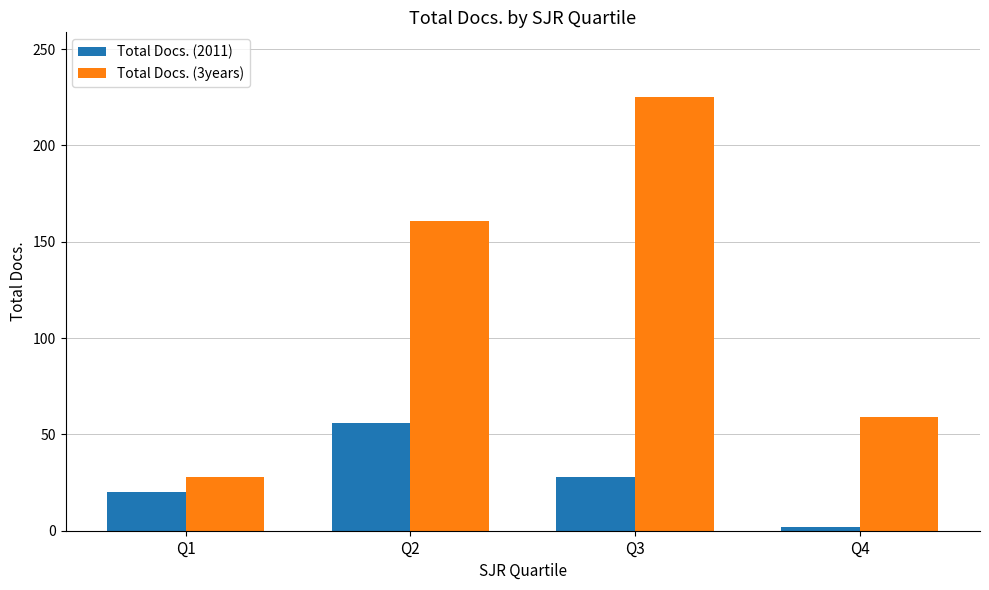

At which category is the sum across all series the highest?

Q3